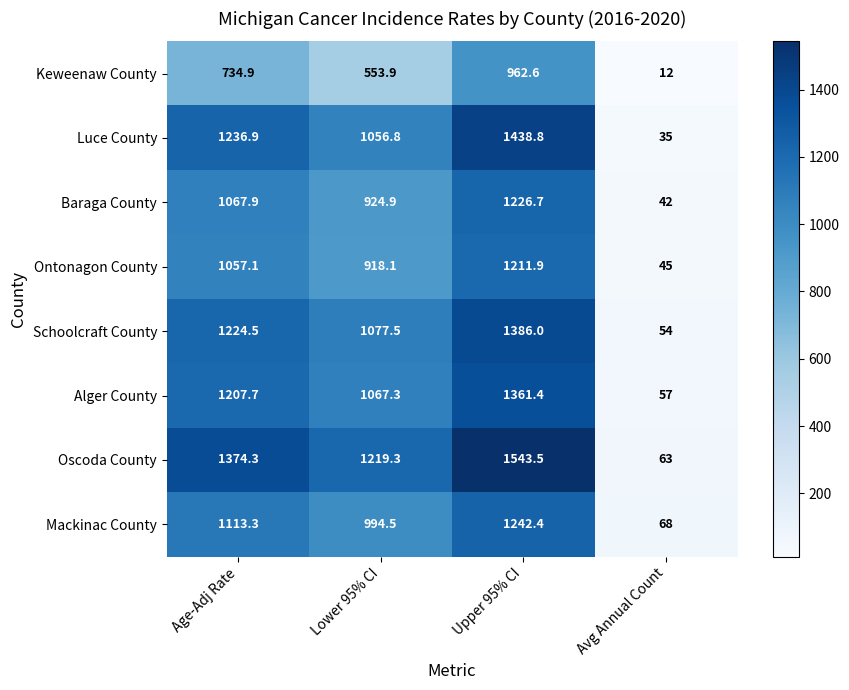

List the labels in order of Schoolcraft County value, smallest first.

Avg Annual Count, Lower 95% CI, Age-Adj Rate, Upper 95% CI